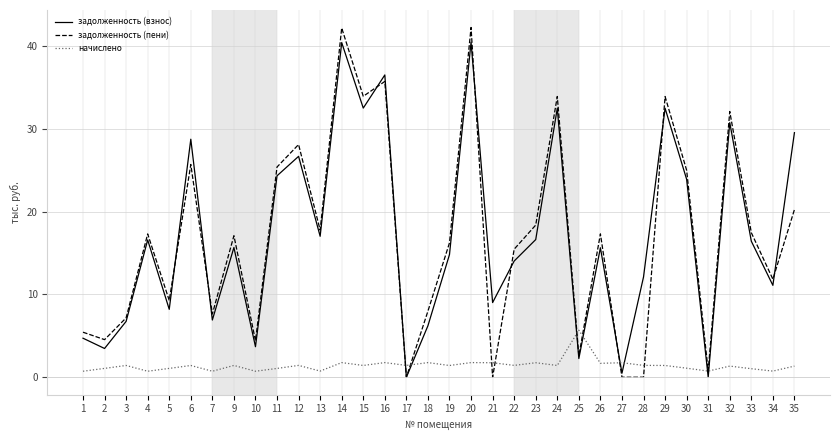

Which series has the widest spread of values?

задолженность (пени)